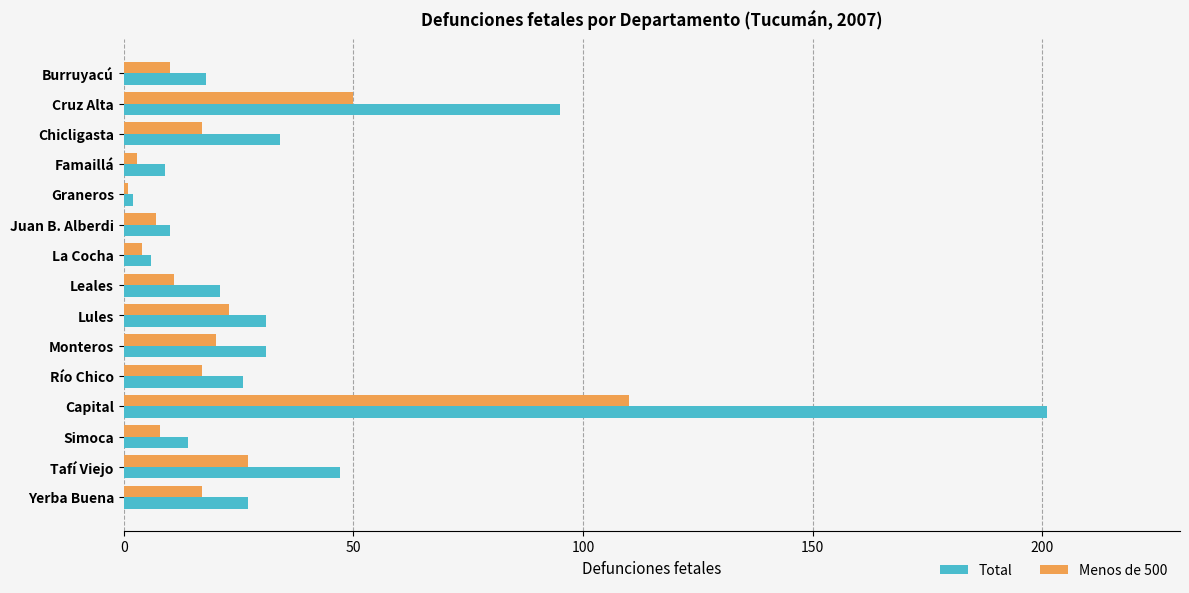

At how many categories does at least one series exceed 101?

1